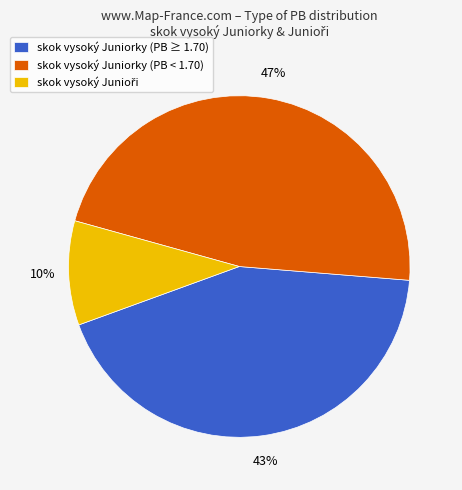

To the nearest percent, what is the combined percentage of skok vysoký Juniorky (PB ≥ 1.70) and skok vysoký Juniorky (PB < 1.70)?

90%